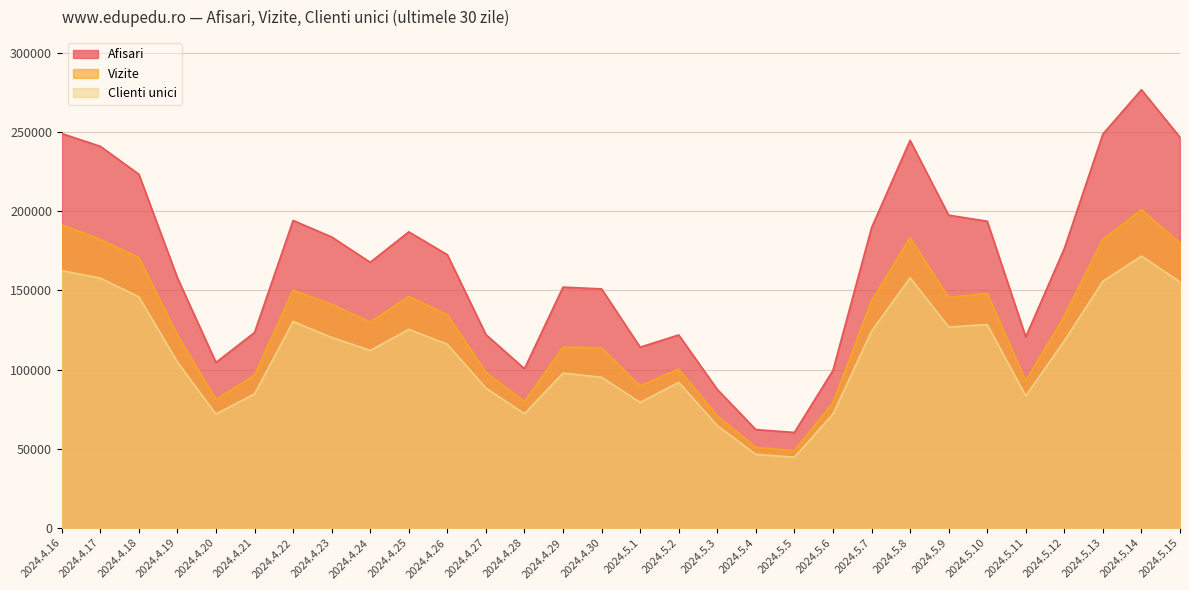

What is the value of the Vizite point at the 25th from the left?

148073